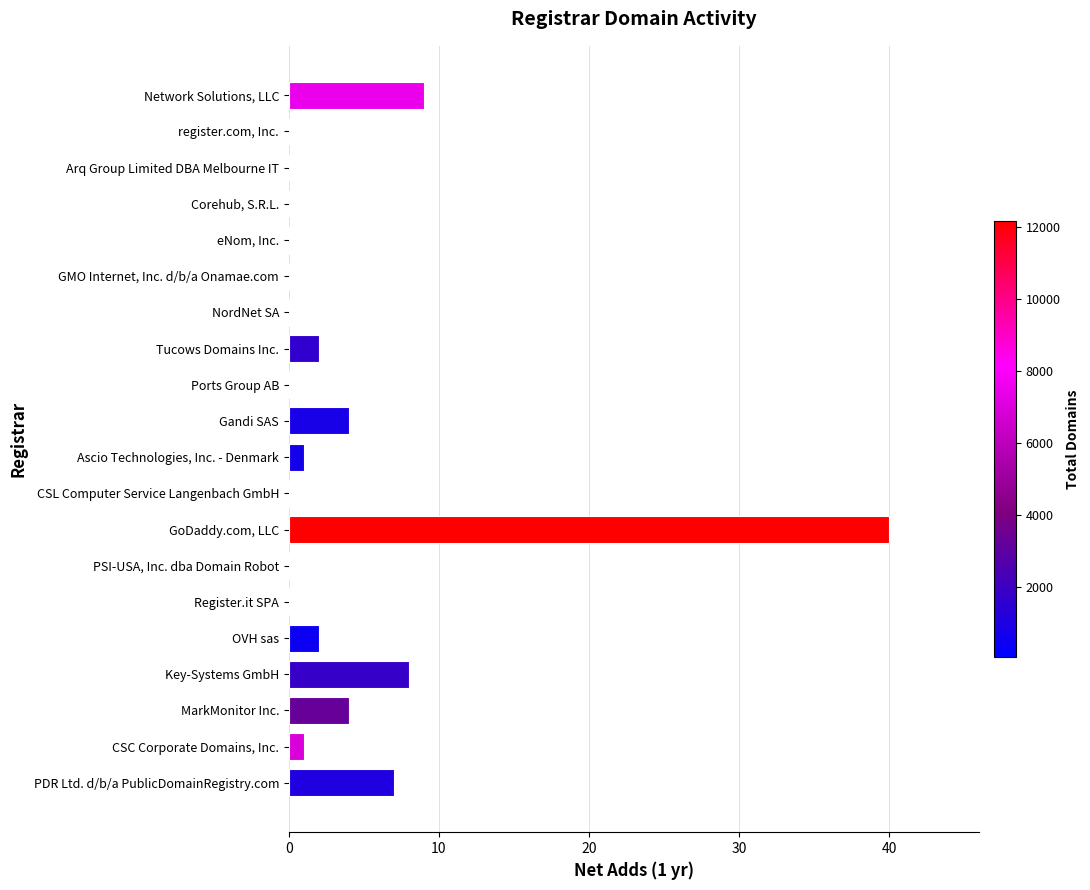

Reading bottom to top, transcribe all the data shown in this chart.

PDR Ltd. d/b/a PublicDomainRegistry.com=7	CSC Corporate Domains, Inc.=1	MarkMonitor Inc.=4	Key-Systems GmbH=8	OVH sas=2	Register.it SPA=0	PSI-USA, Inc. dba Domain Robot=0	GoDaddy.com, LLC=40	CSL Computer Service Langenbach GmbH=0	Ascio Technologies, Inc. - Denmark=1	Gandi SAS=4	Ports Group AB=0	Tucows Domains Inc.=2	NordNet SA=0	GMO Internet, Inc. d/b/a Onamae.com=0	eNom, Inc.=0	Corehub, S.R.L.=0	Arq Group Limited DBA Melbourne IT=0	register.com, Inc.=0	Network Solutions, LLC=9